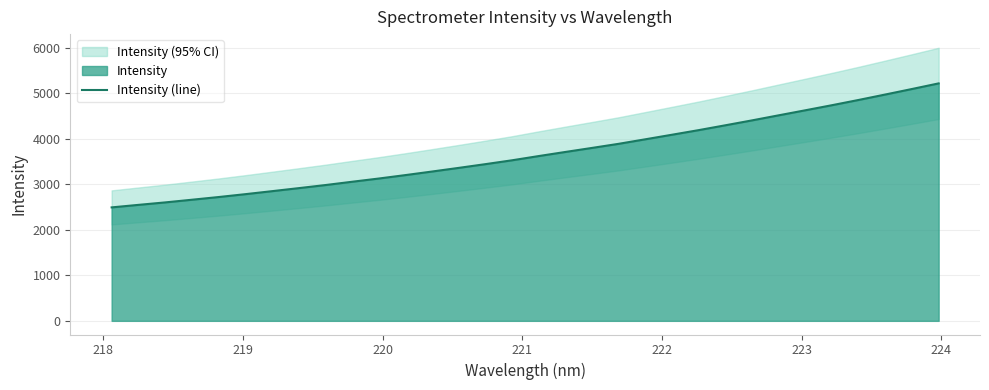

How many lines are shown in the chart?

1